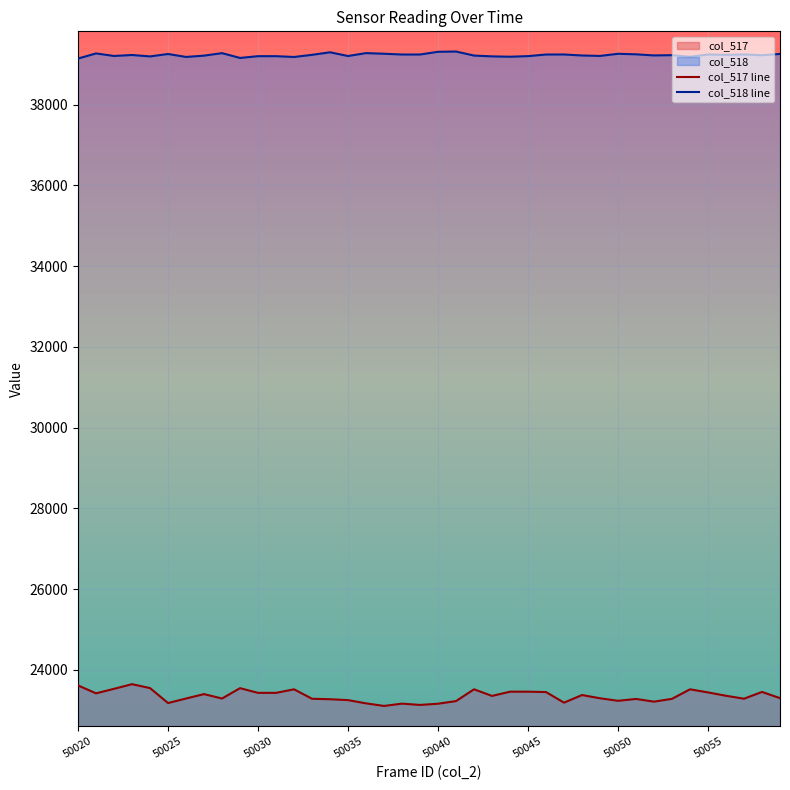

At which label does col_517 line first exceed 23354?

50020